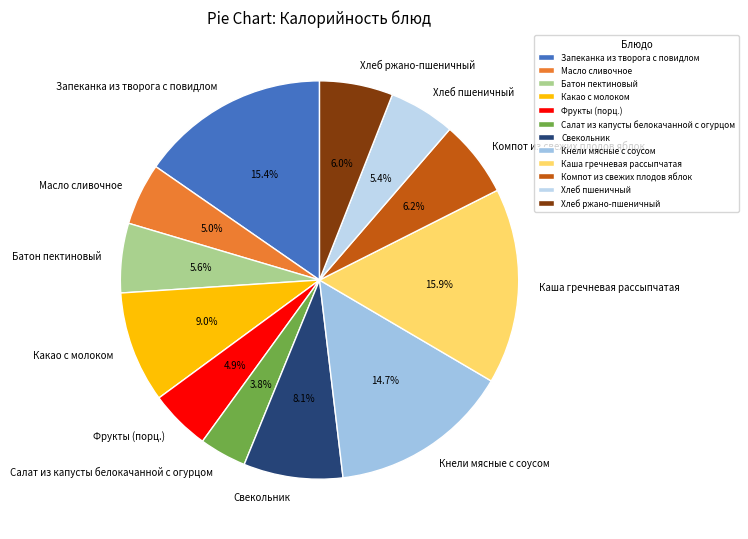

How many segments does this pie chart have?

12